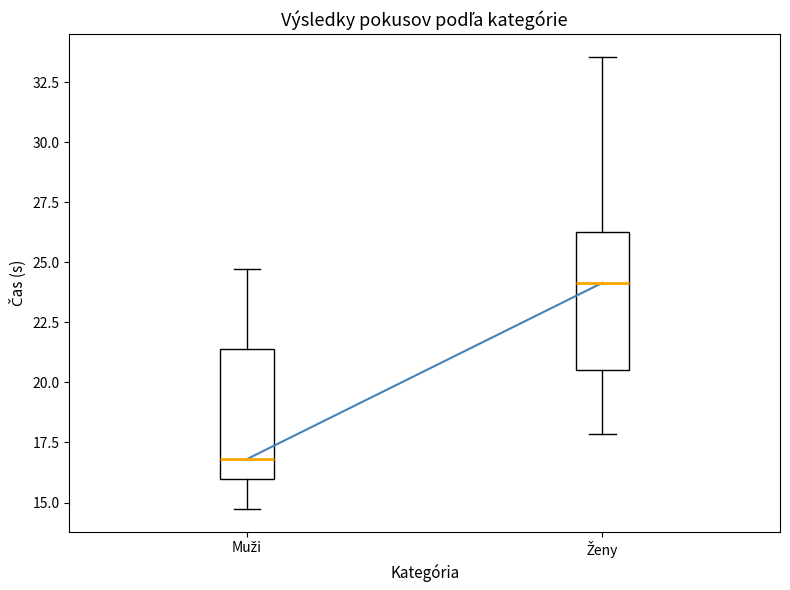

Where does the upper whisker of the box for Muži end on the y-axis? The values are not printed on the chart, so give them approximately, as read against the axis.

24.5